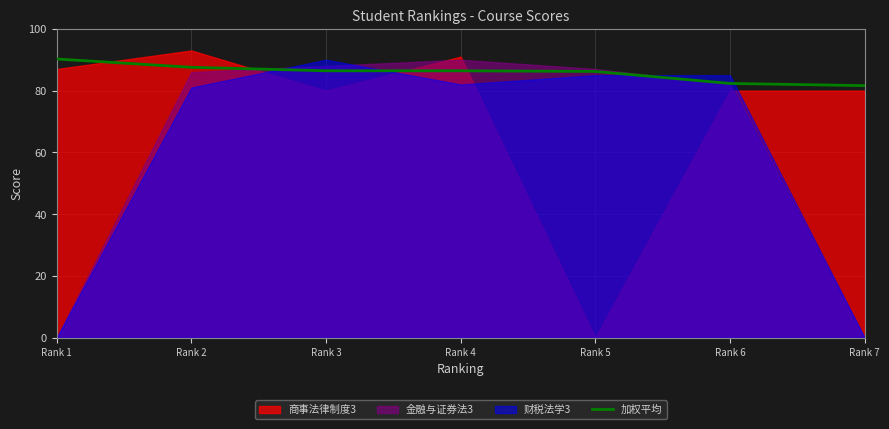

Which has a higher value, Rank 1 or Rank 7?

Rank 1